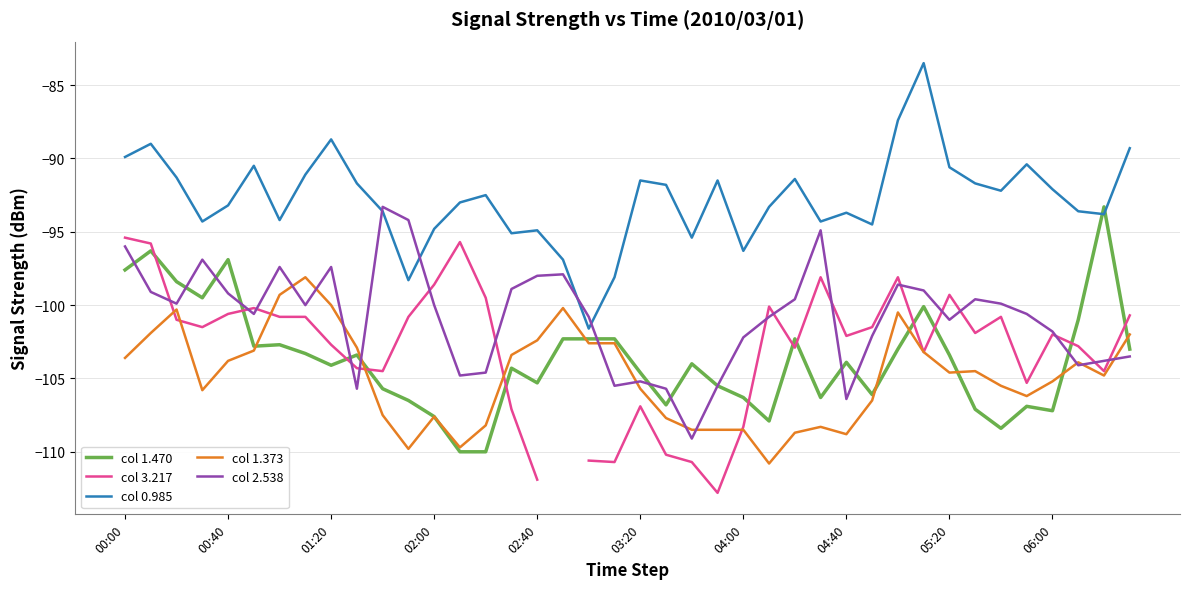

The col 1.470 series shows -136.3 at 38. True or false?

False